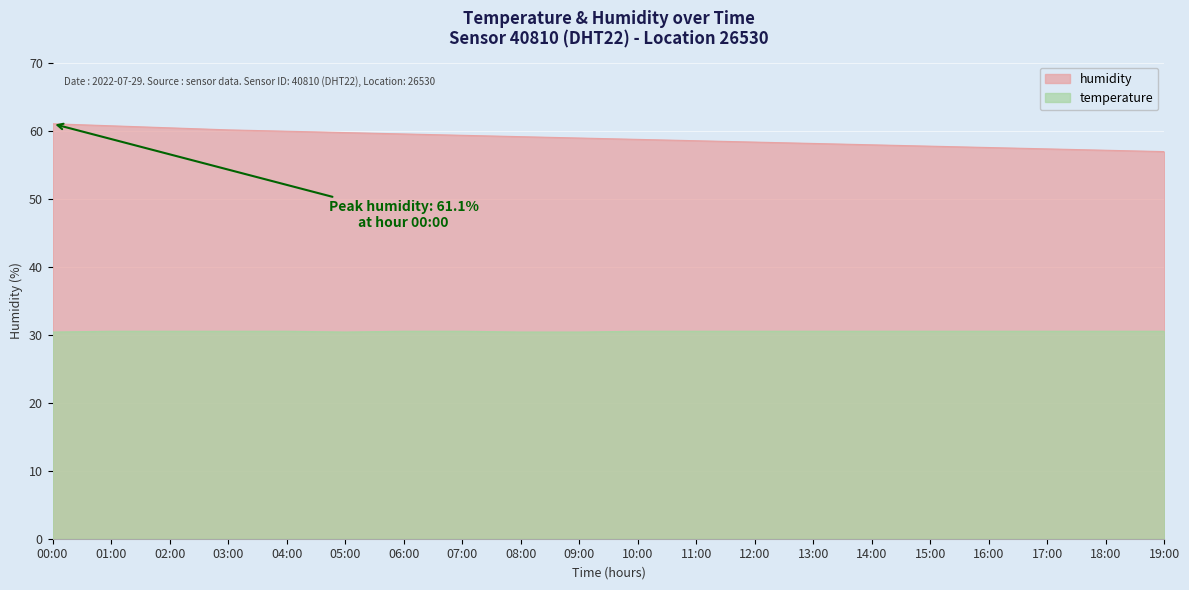

Reading left to right, transcribe all the data shown in this chart.

humidity: 61.1	60.8	60.5	60.2	60.0	59.8	59.6	59.4	59.2	59.0	58.8	58.6	58.4	58.2	58.0	57.8	57.6	57.4	57.2	57.0
temperature: 30.4	30.5	30.5	30.5	30.5	30.4	30.5	30.5	30.4	30.4	30.5	30.5	30.5	30.5	30.5	30.5	30.5	30.5	30.5	30.5